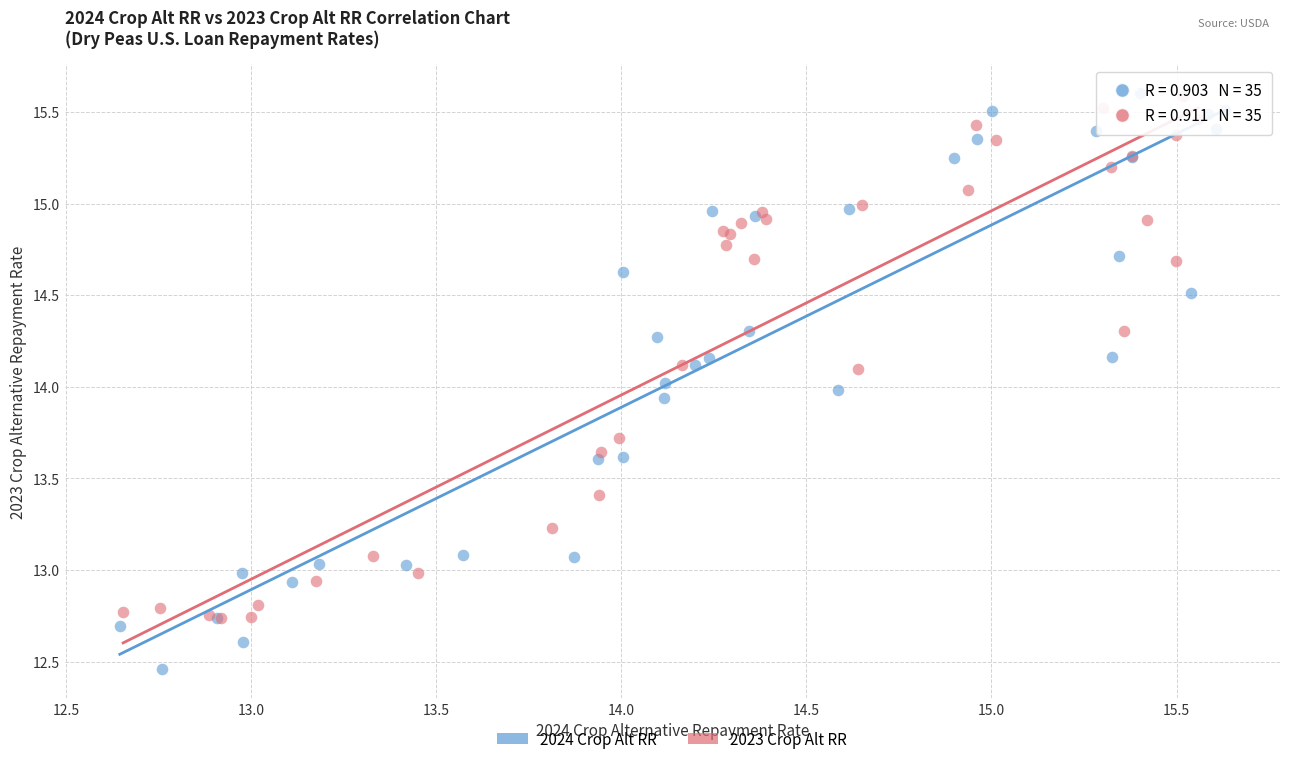

Which series contains the lowest Y value?

2024 Crop Alt RR